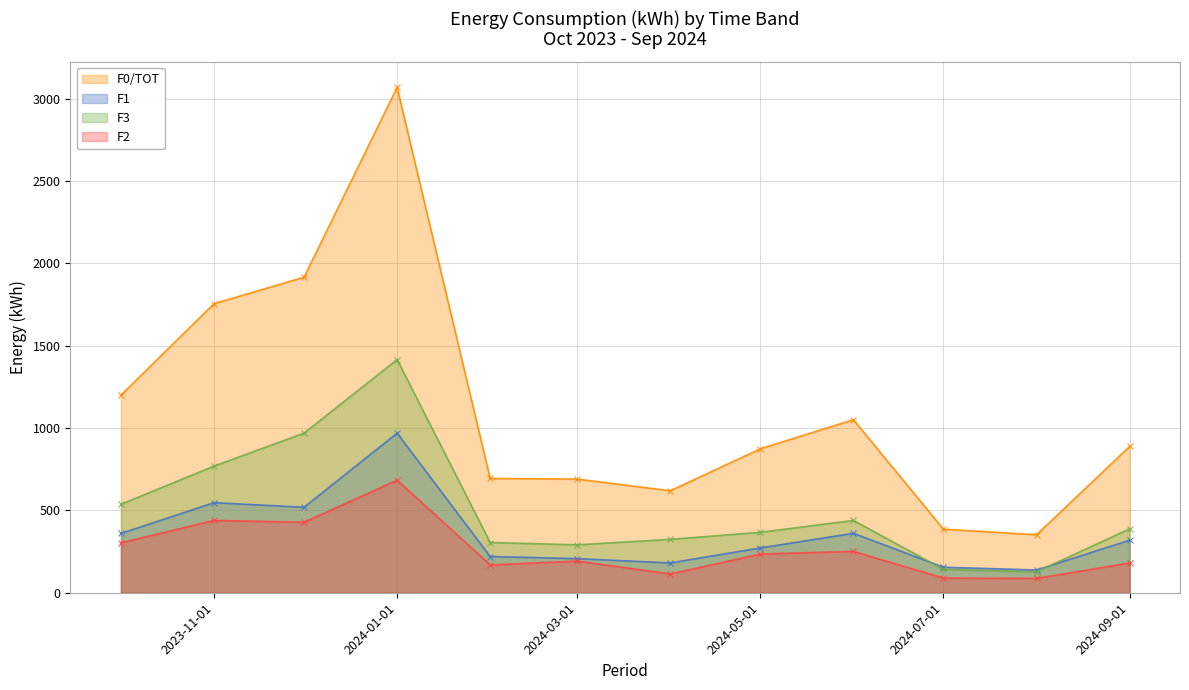

The value of F2 at 2024-06-01 is 363. True or false?

False